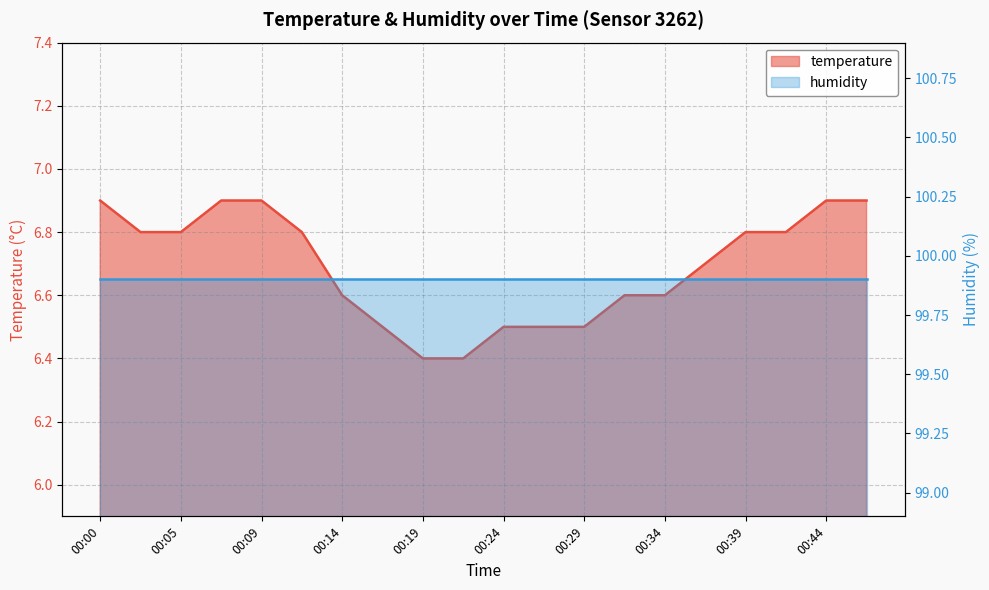

What is the ratio of the value at 00:19 to the value at 00:39?

0.9